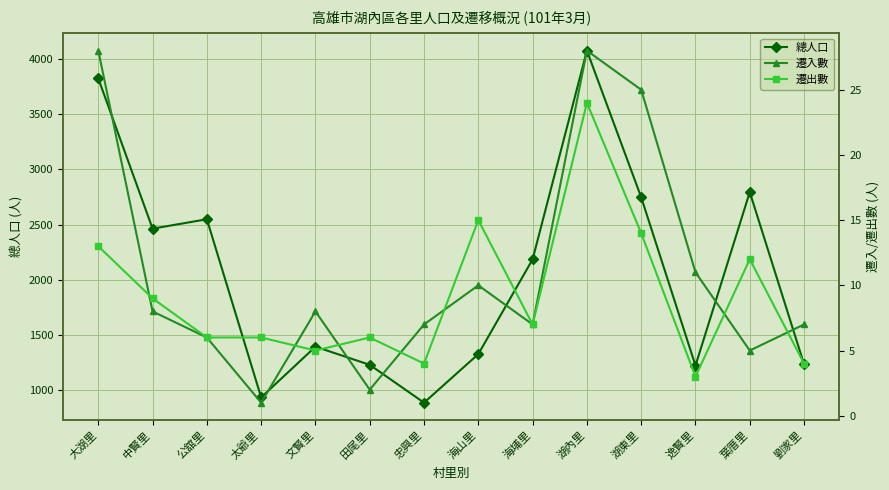

What is the difference between the second highest and minimum values in the 遷出數 series?

12